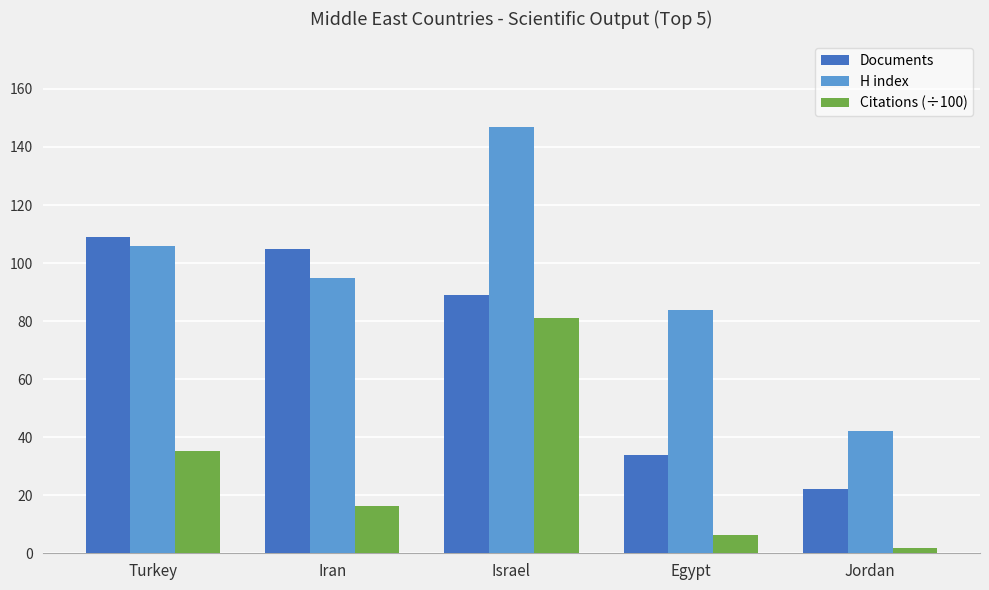

What is the lowest value of the Citations (÷100) series?

1.7